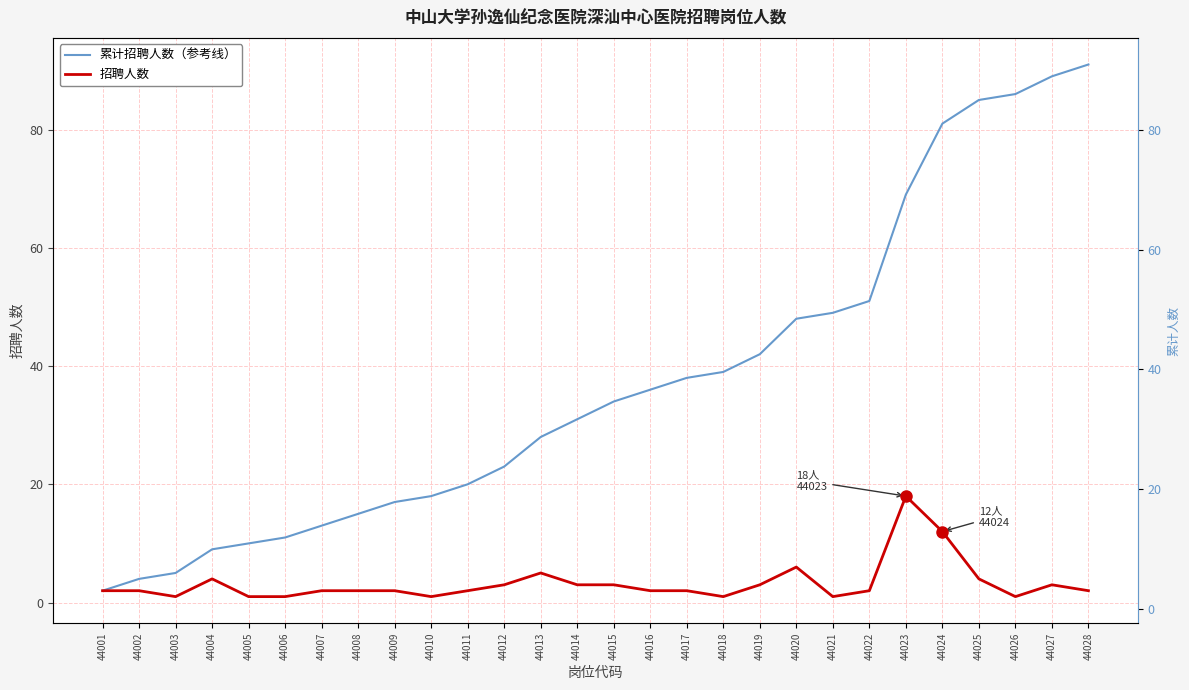

Does the chart display data point markers on the line(s)?

No